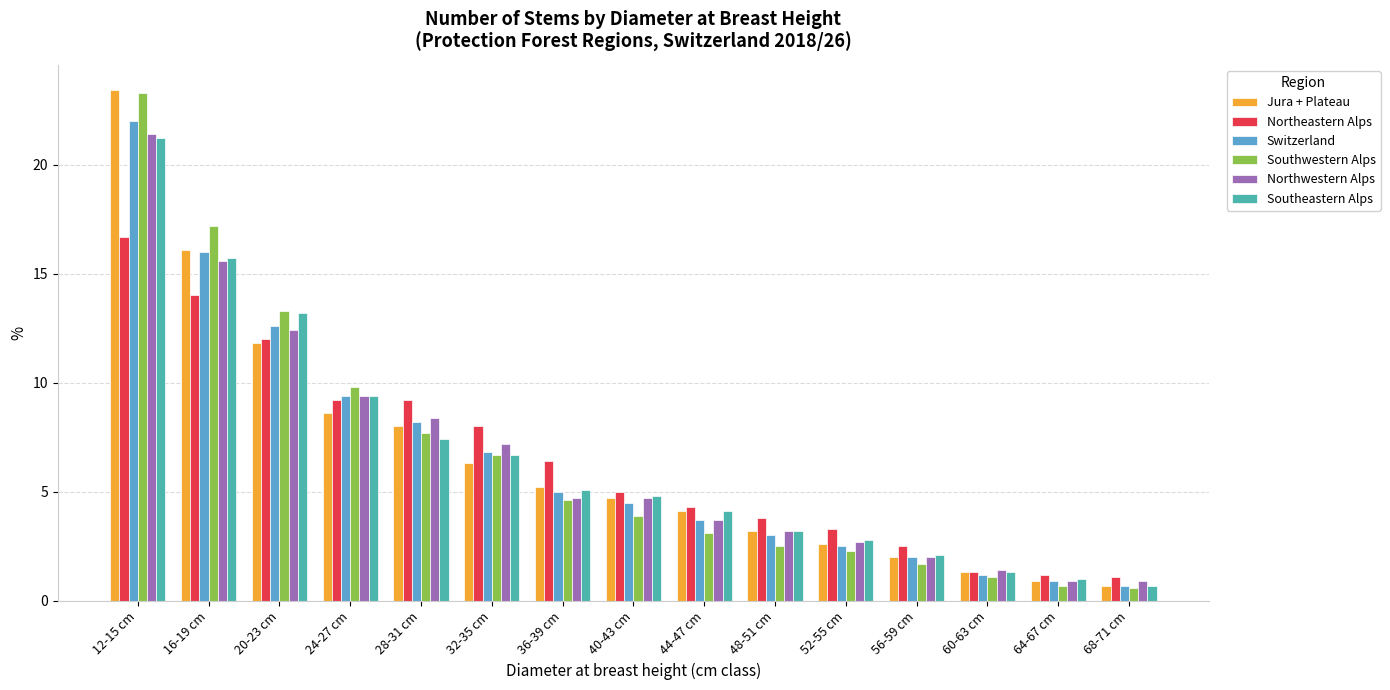

What is the label of the 4th bar from the left?

24-27 cm